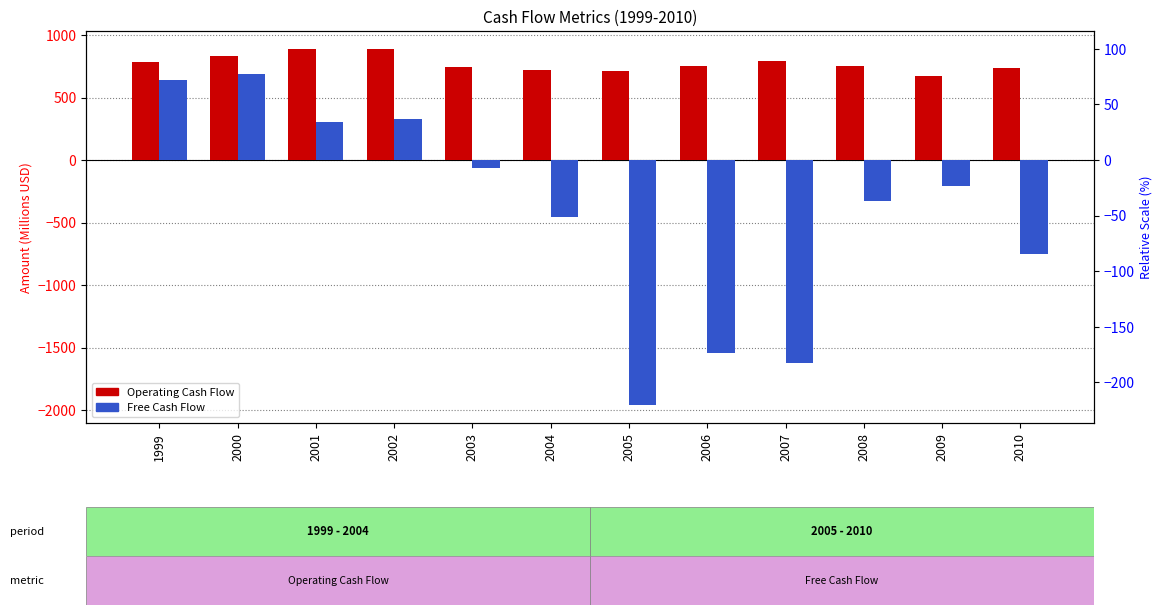

The Operating Cash Flow series shows 834.5 at 2000. True or false?

True